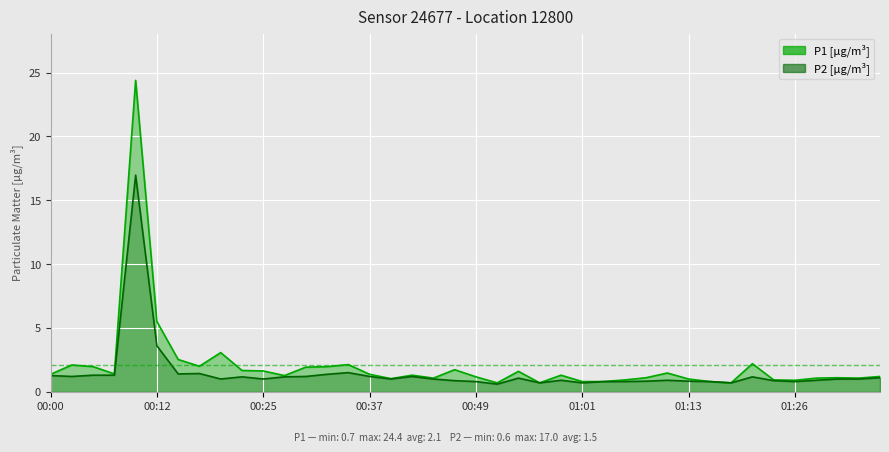

The P1 line series shows 0.7 at 38. True or false?

False